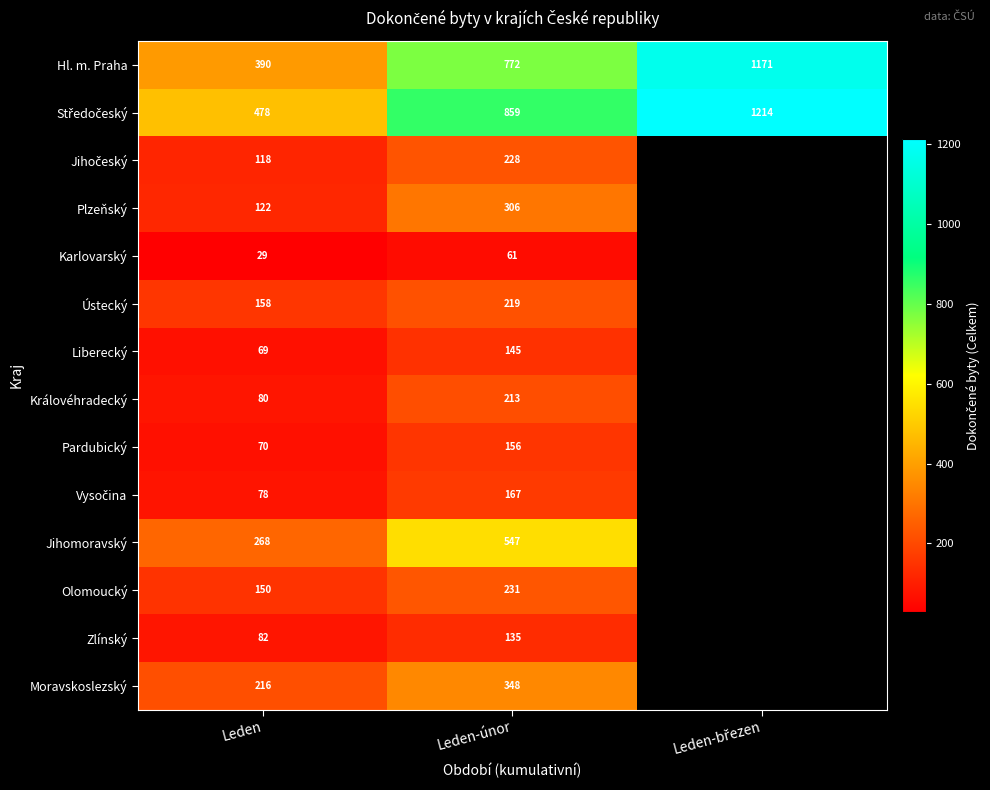

Is it true that Zlínský equals 180 at Leden-únor?

False